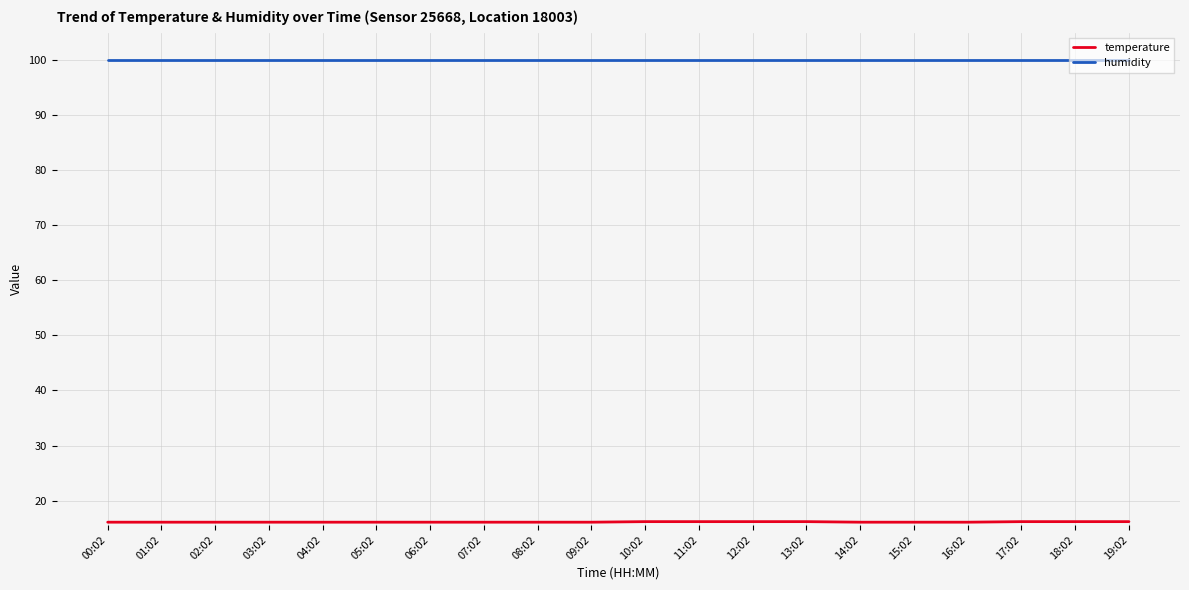

What is the total value across all series at 15:02?

116.0